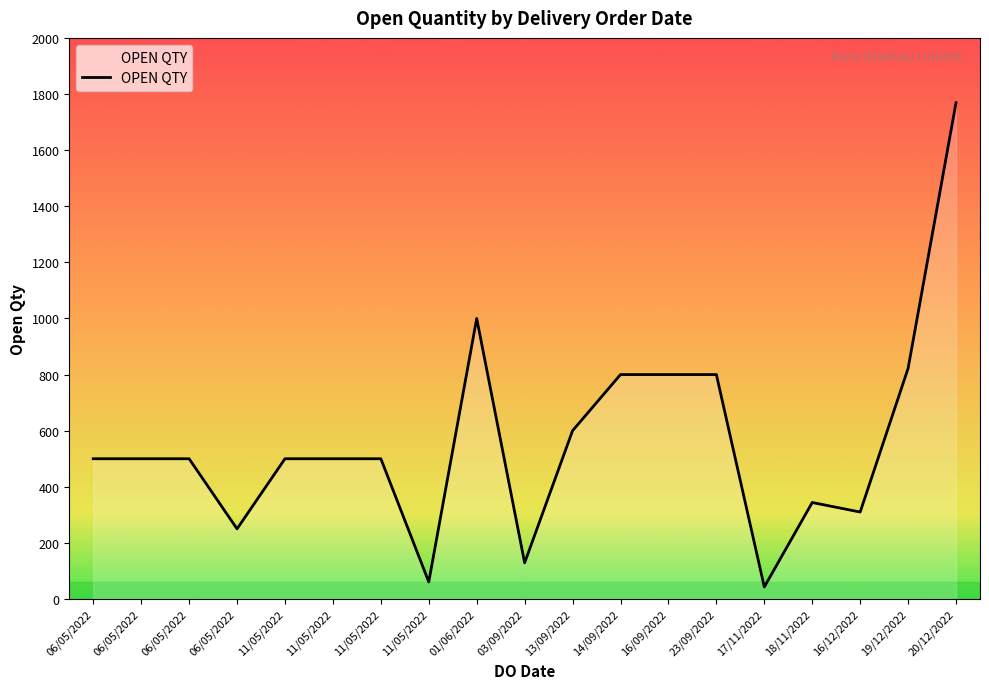

Does the chart display data point markers on the line(s)?

No